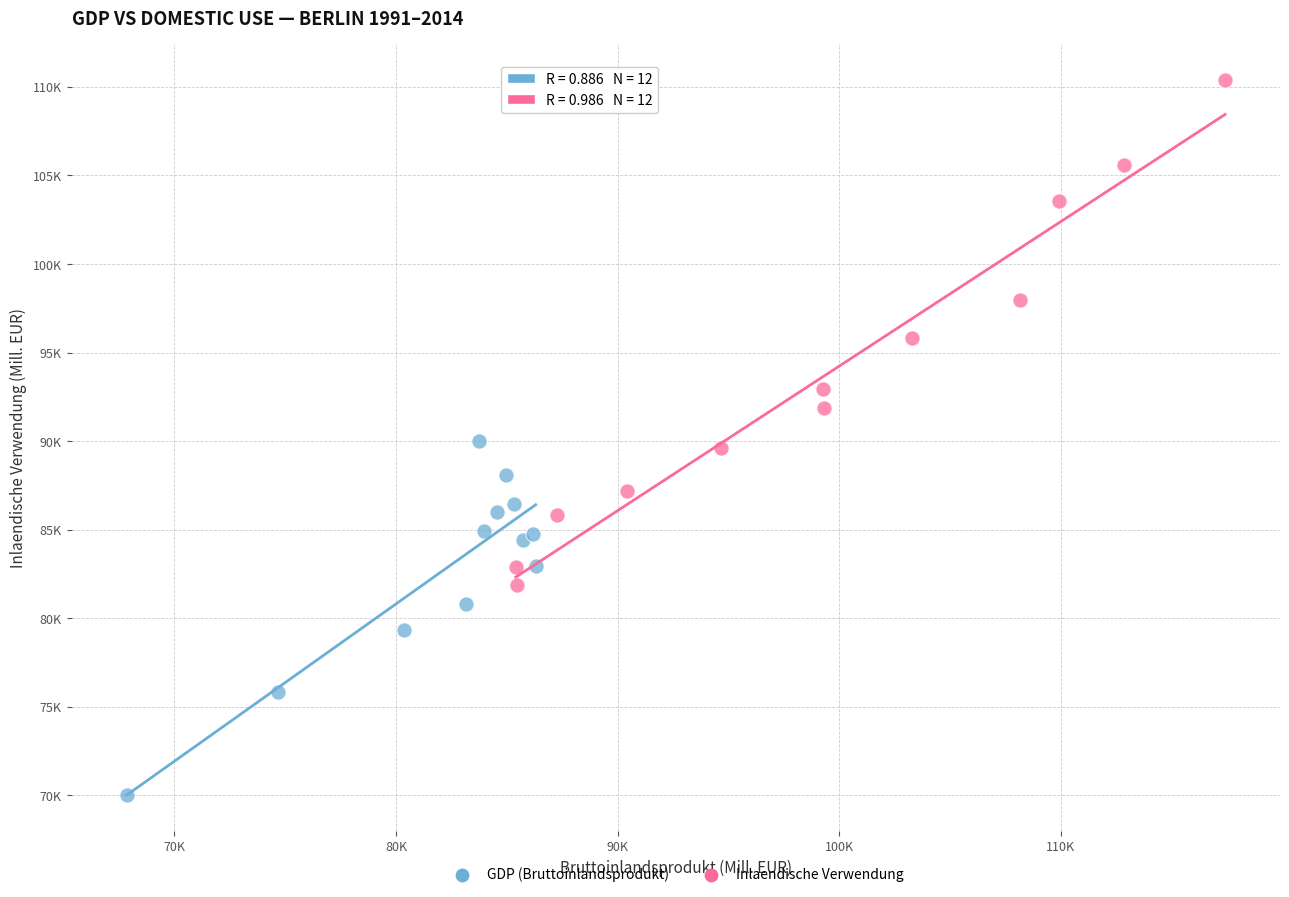

What are all the series names shown in the legend?

GDP (Bruttoinlandsprodukt), Inlaendische Verwendung